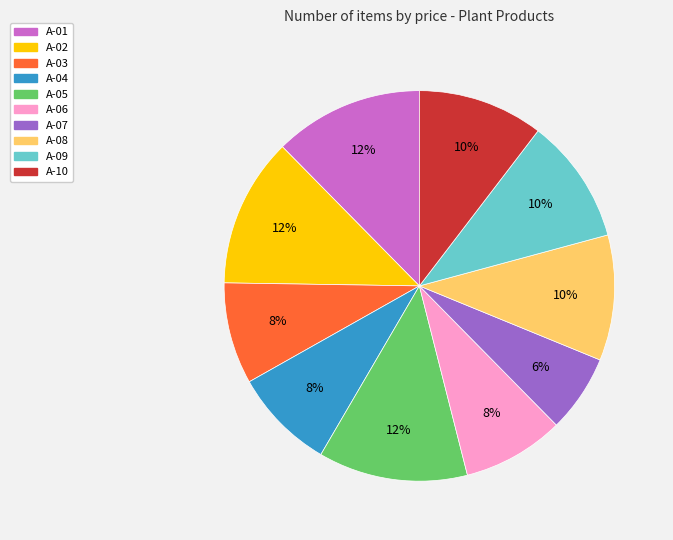

How many segments does this pie chart have?

10